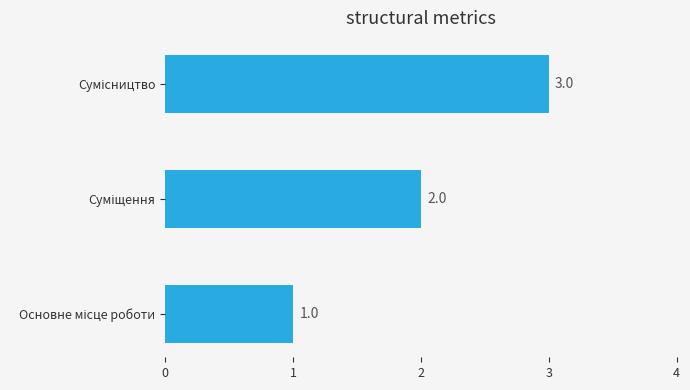

What is the sum of all values?

6